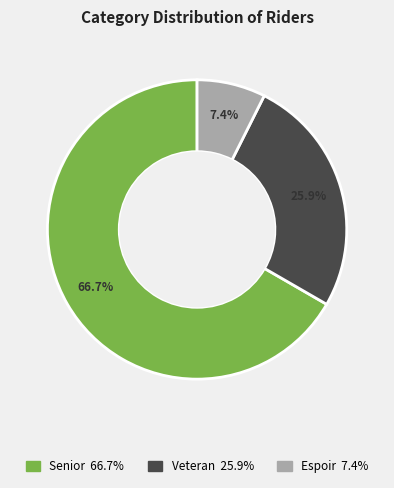

The Espoir slice represents 19% of the pie. True or false?

False